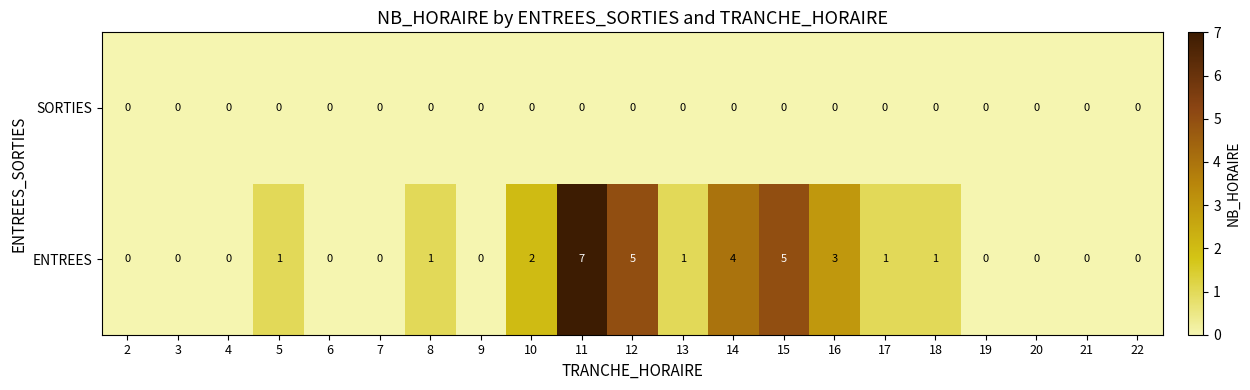

What is the maximum value shown in the chart?

7